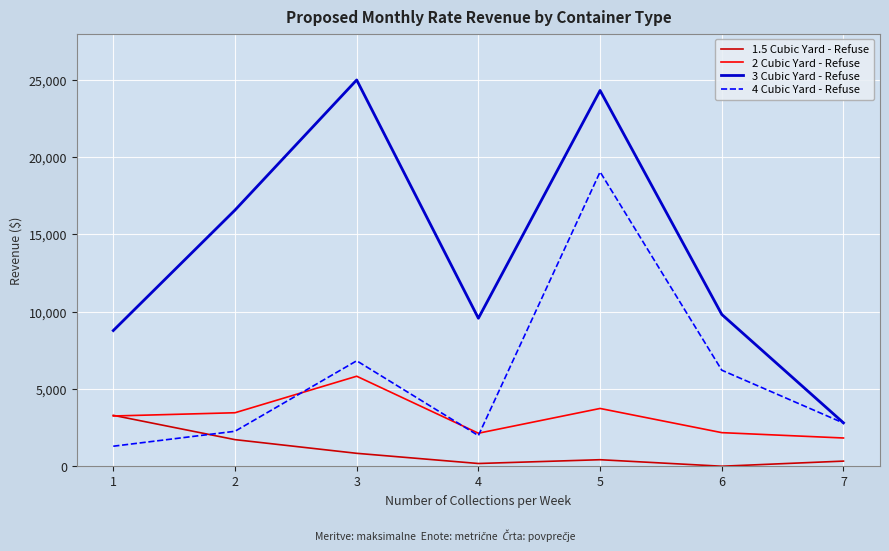

Where does the 3 Cubic Yard - Refuse series first go above 9818?

2